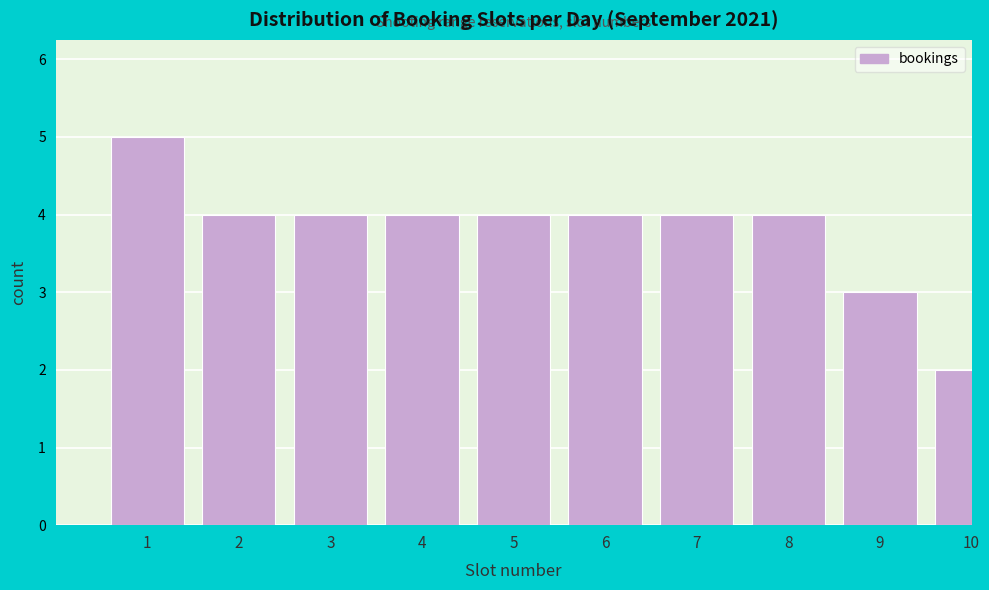

Reading left to right, list all the values displayed in this chart.

5	4	4	4	4	4	4	4	3	2